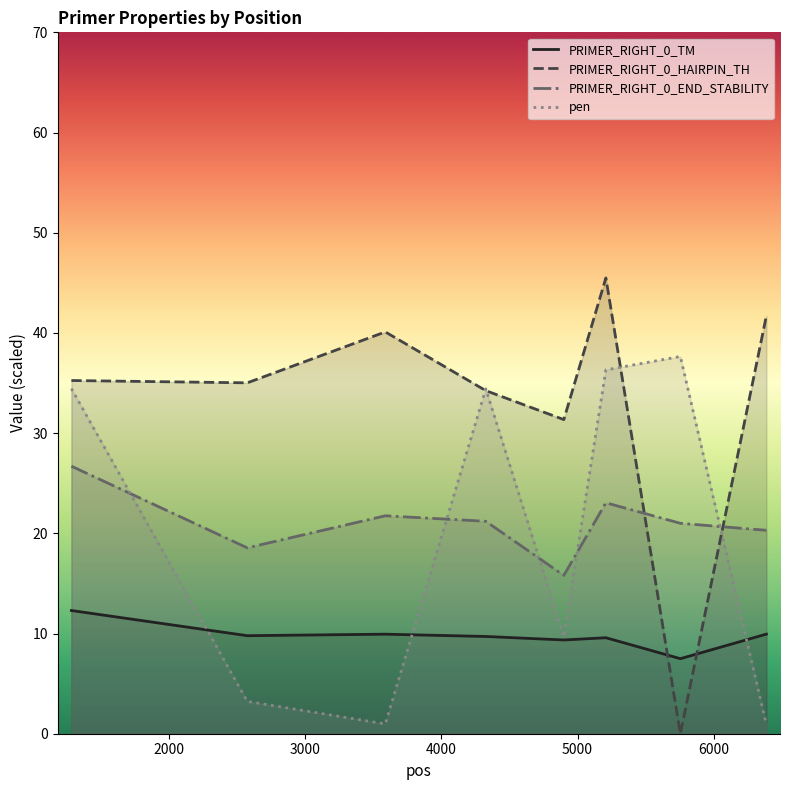

What is the difference between the pen values at 5208 and 3588?

35.3